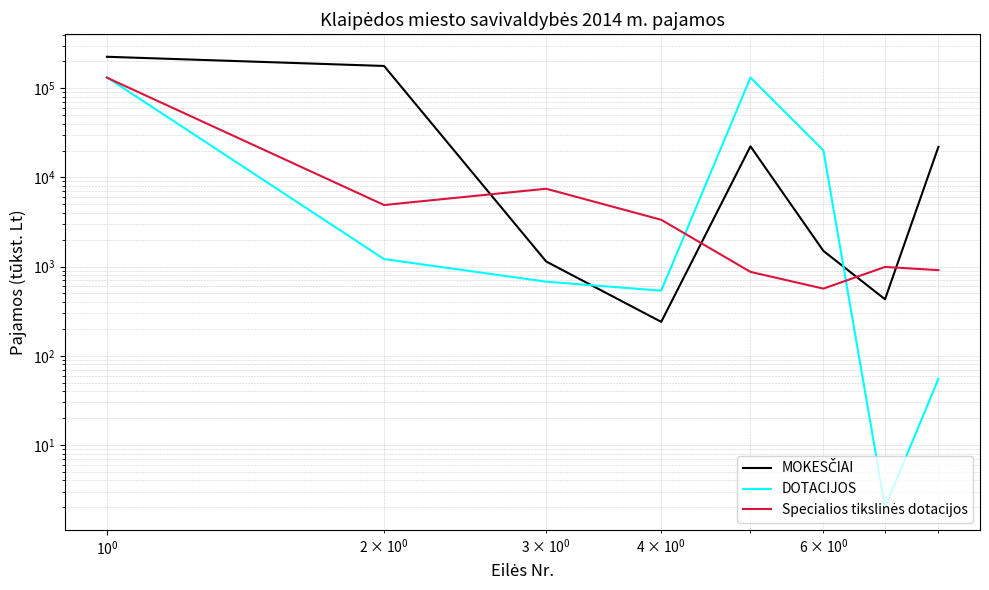

The MOKESČIAI series shows 387.8 at $\mathdefault{10^{1}}$. True or false?

False